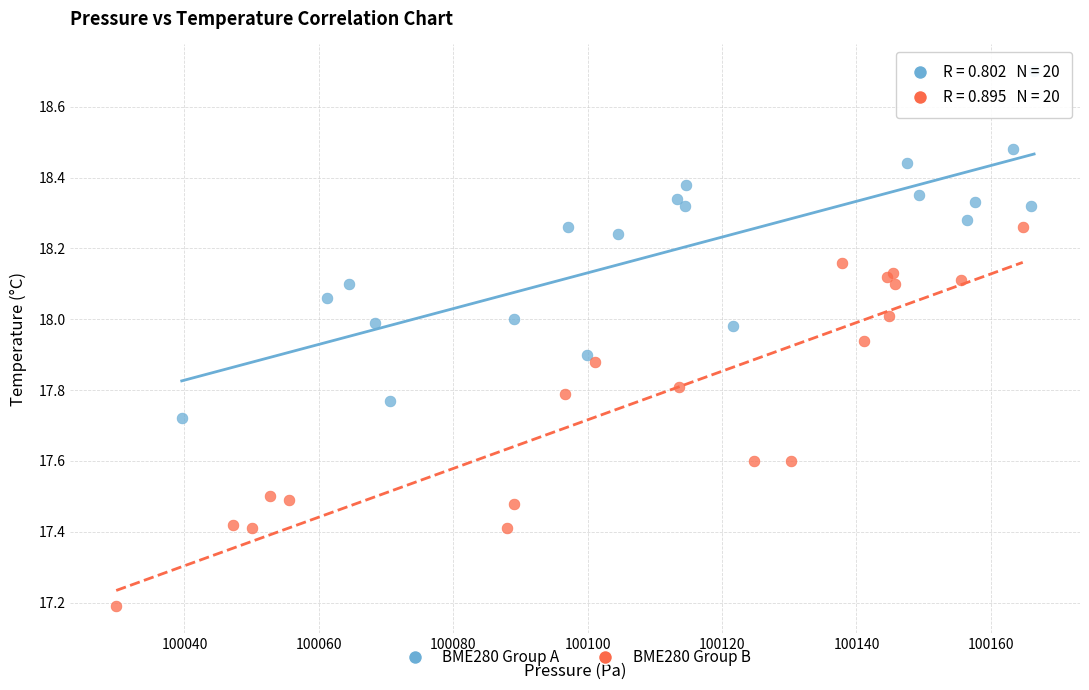

Which series contains the highest Y value?

BME280 Group A